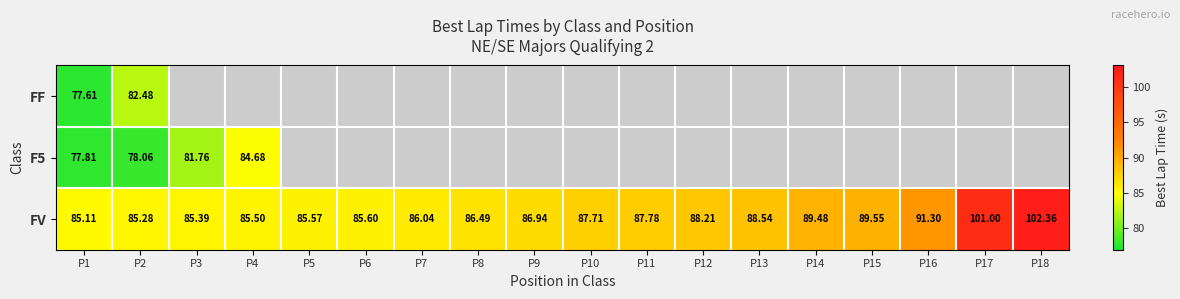

How many data points in FV are less than 87?

9